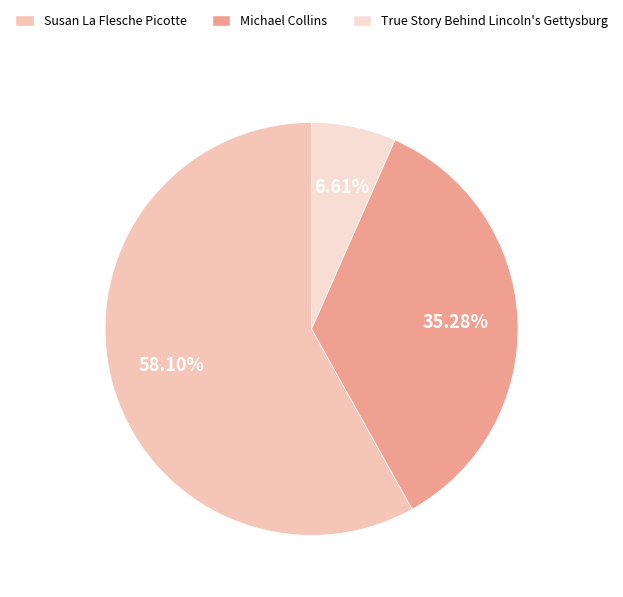

Which slice is the smallest?

True Story Behind Lincoln's Gettysburg